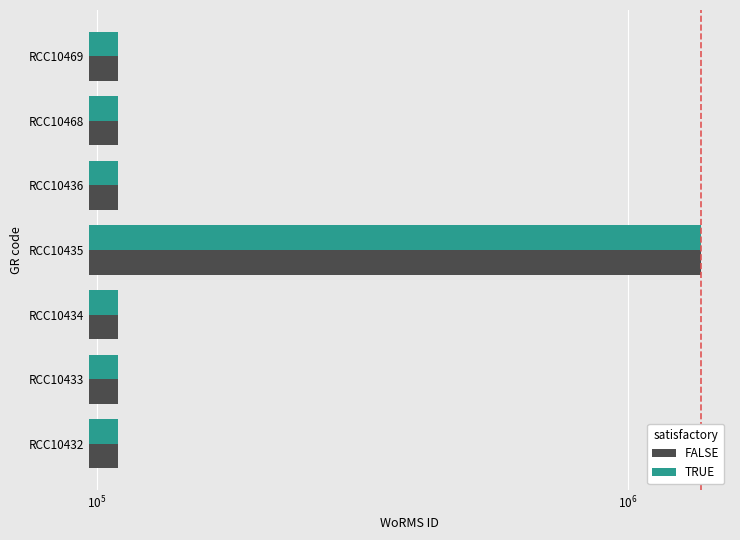

Are the bars grouped side by side (vs. stacked)?

Yes